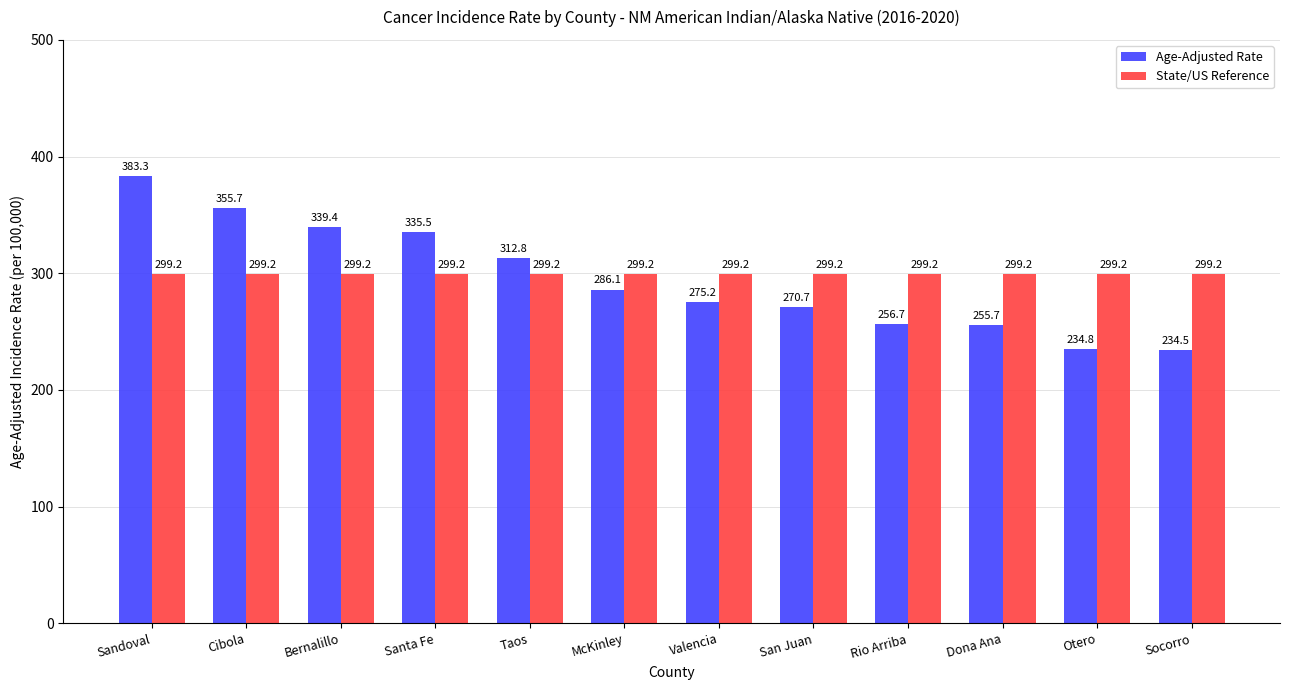

Rank the series at San Juan from lowest to highest value.

Age-Adjusted Rate, State/US Reference